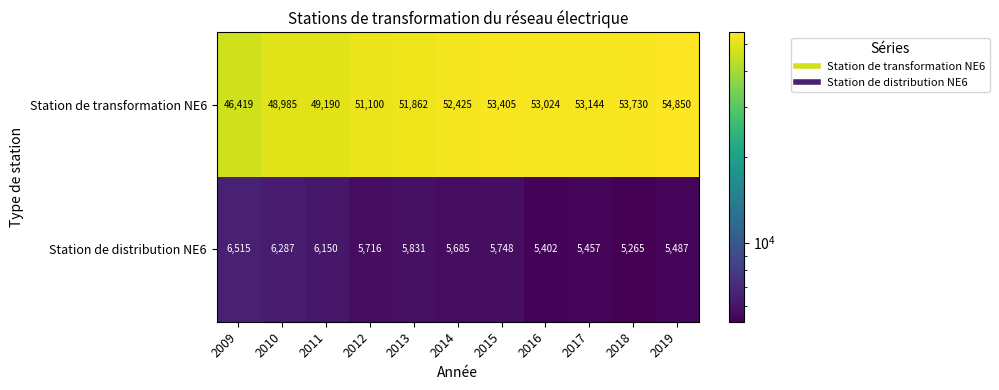

Rank the series by their maximum value, from highest to lowest.

Station de transformation NE6, Station de distribution NE6